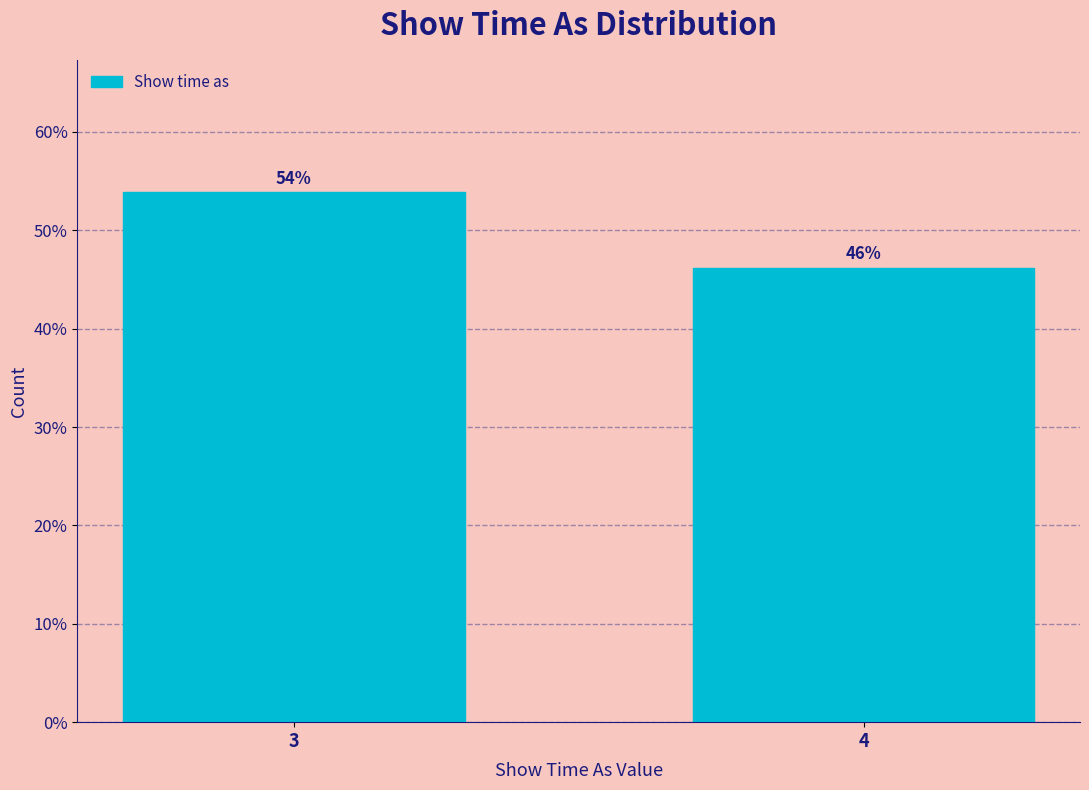

At which label does the data first exceed 53?

3